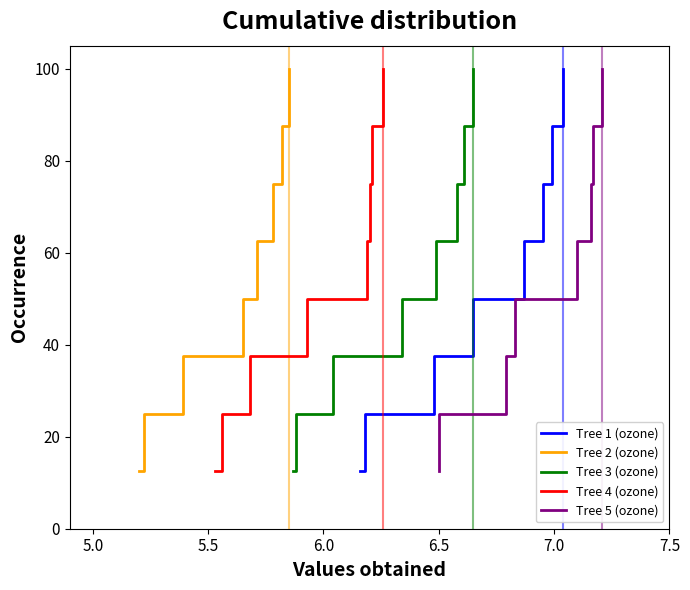

What is the highest value of the Tree 1 (ozone) series?

100.0